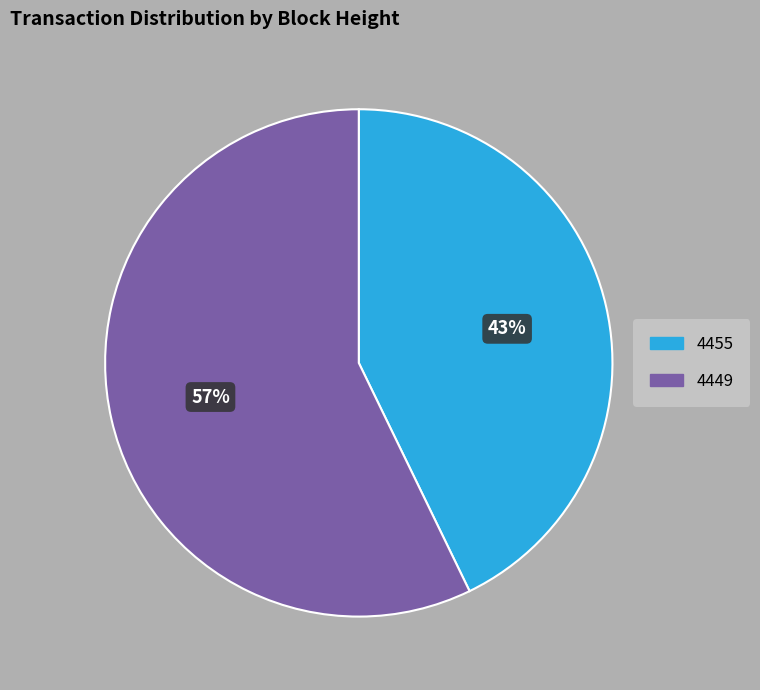

Do 4455 and 4449 together represent more than half of the pie?

Yes